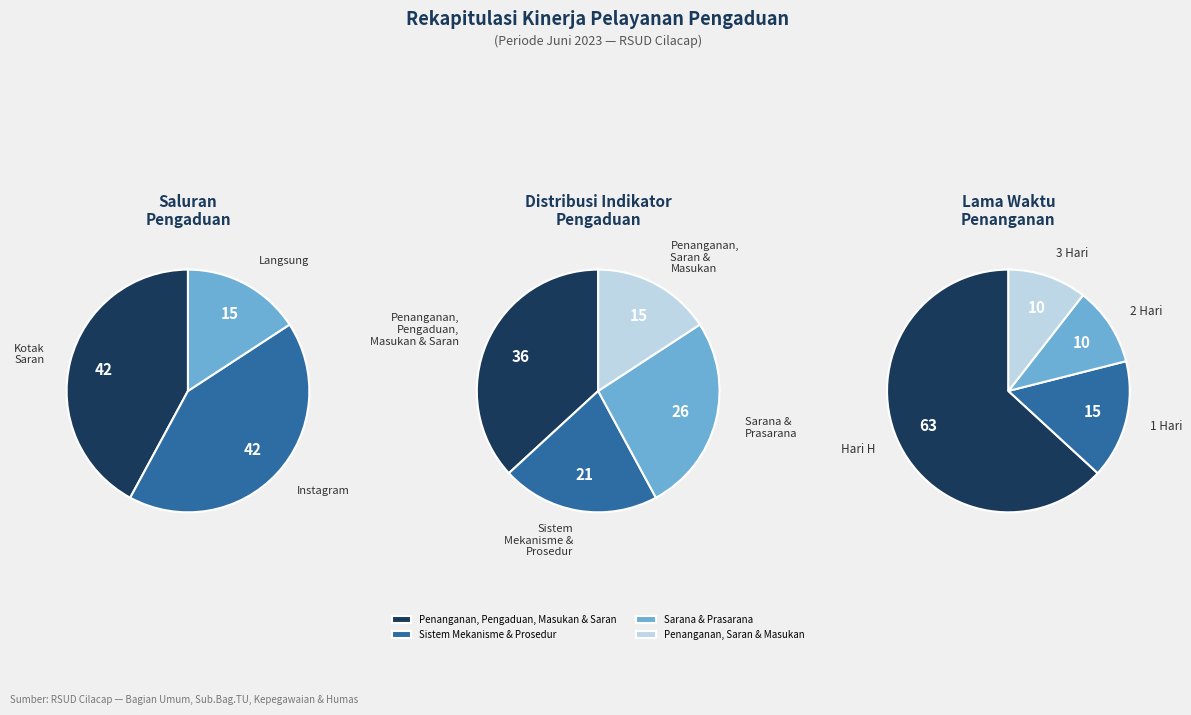

How many segments does this pie chart have?

4